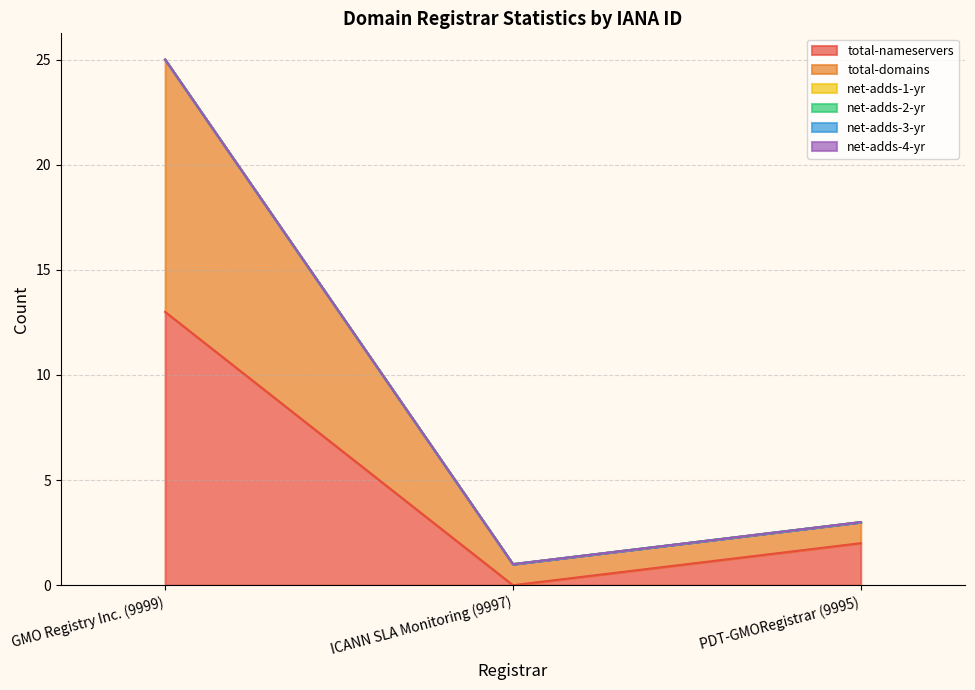

What is the total value across all series at PDT-GMORegistrar (9995)?

3